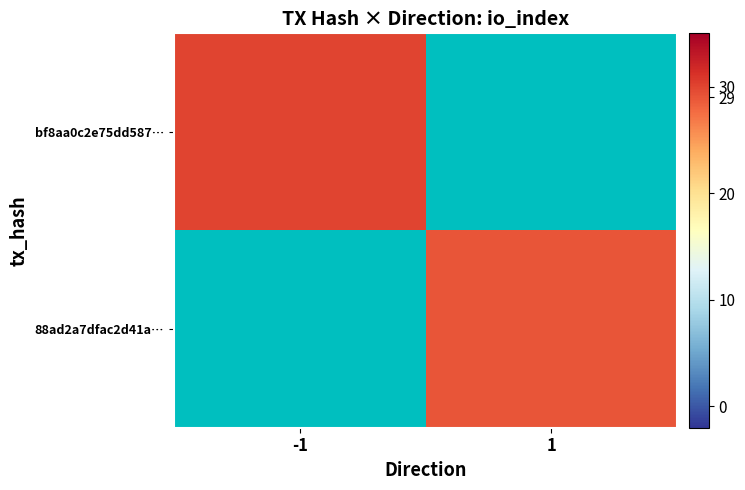

Rank the series by their average value, from lowest to highest.

bf8aa0c2e75dd587…, 88ad2a7dfac2d41a…